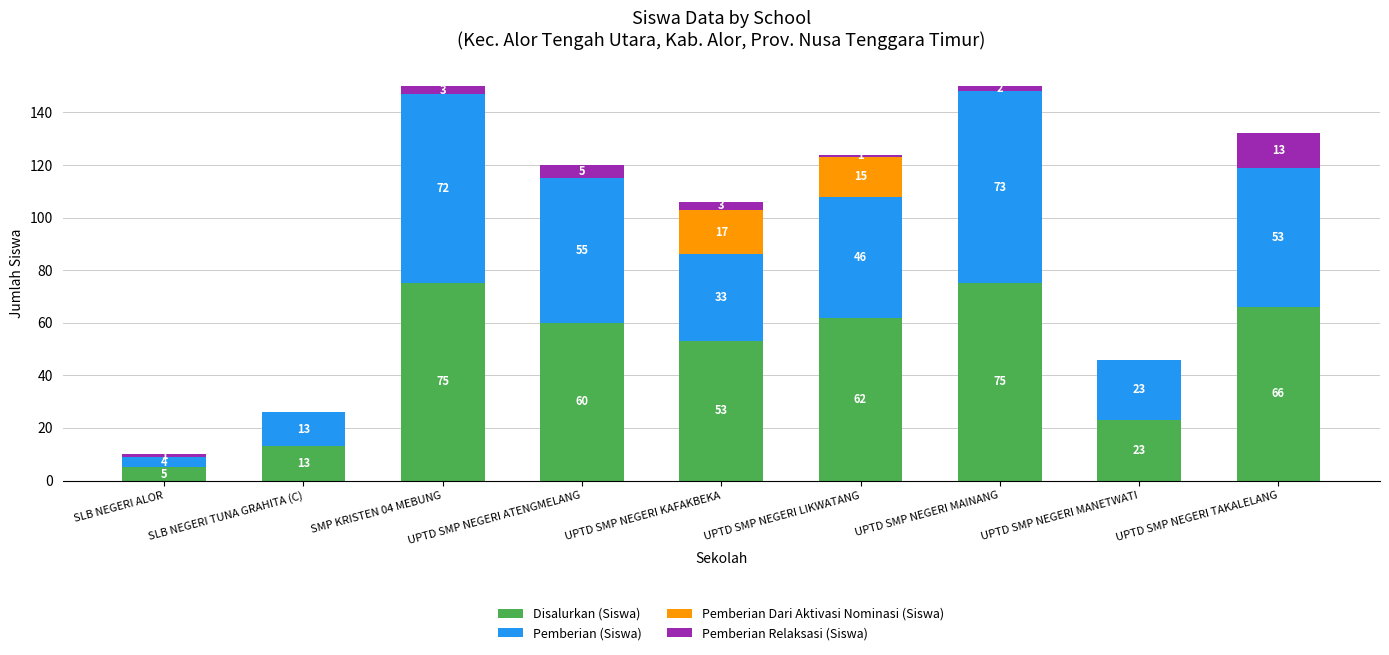

Where does the Disalurkan (Siswa) series first go above 60?

SMP KRISTEN 04 MEBUNG